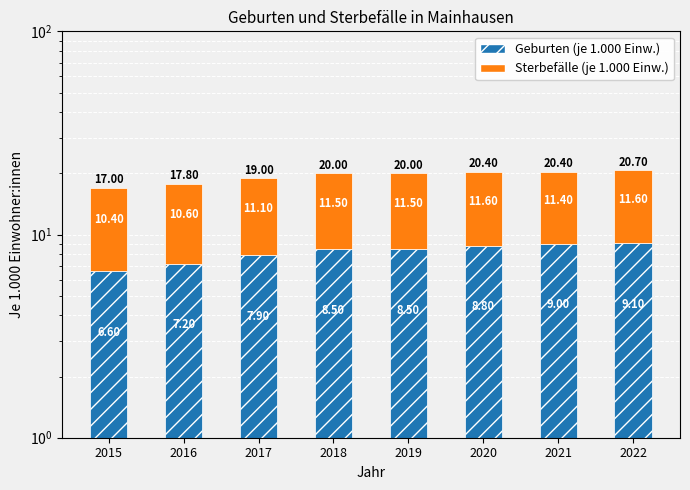

Reading left to right, extract all data points from this chart.

Geburten (je 1.000 Einw.): 6.6	7.2	7.9	8.5	8.5	8.8	9.0	9.1
Sterbefälle (je 1.000 Einw.): 10.4	10.6	11.1	11.5	11.5	11.6	11.4	11.6